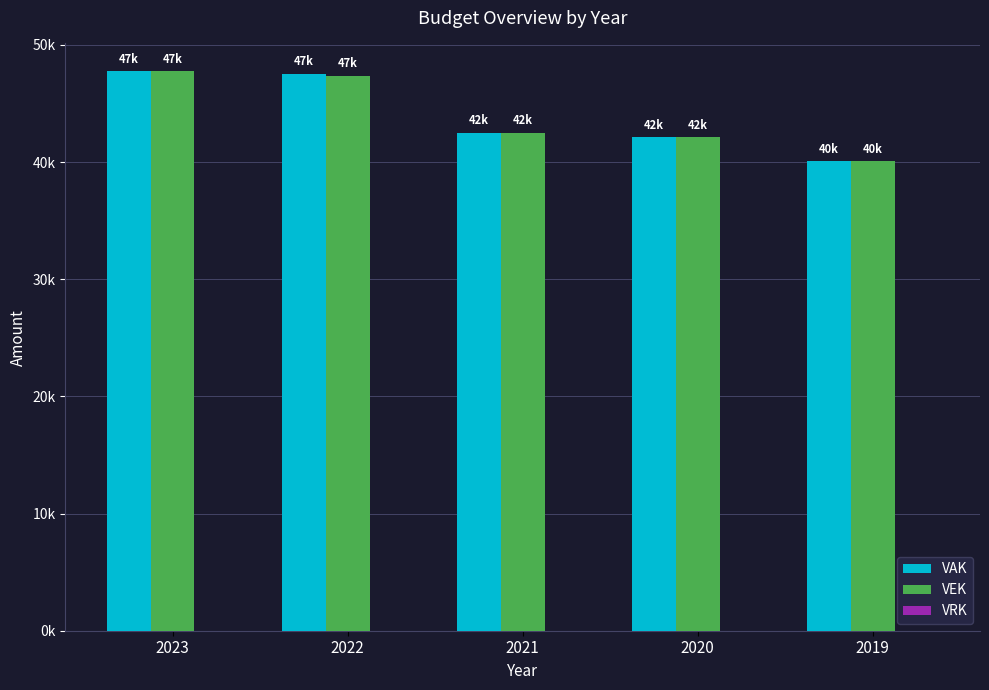

Are the bars horizontal?

No